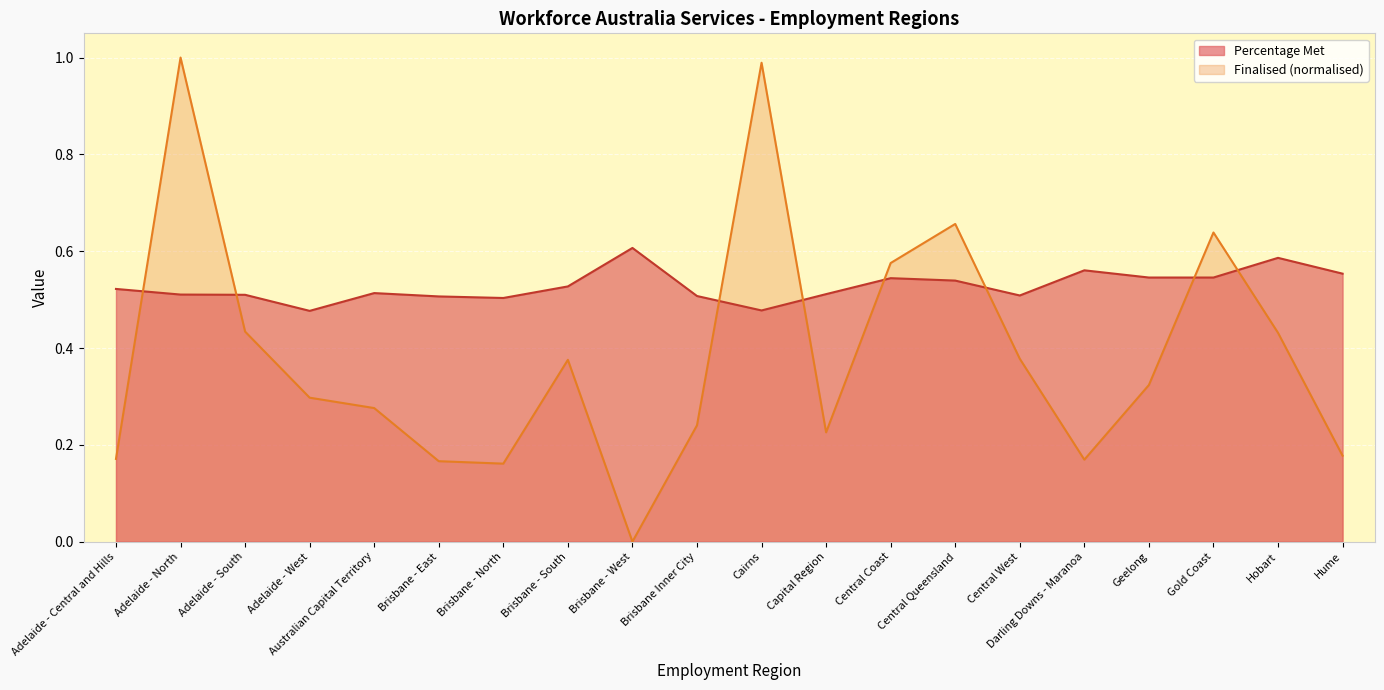

Which category has the highest value across all series?

Adelaide - North